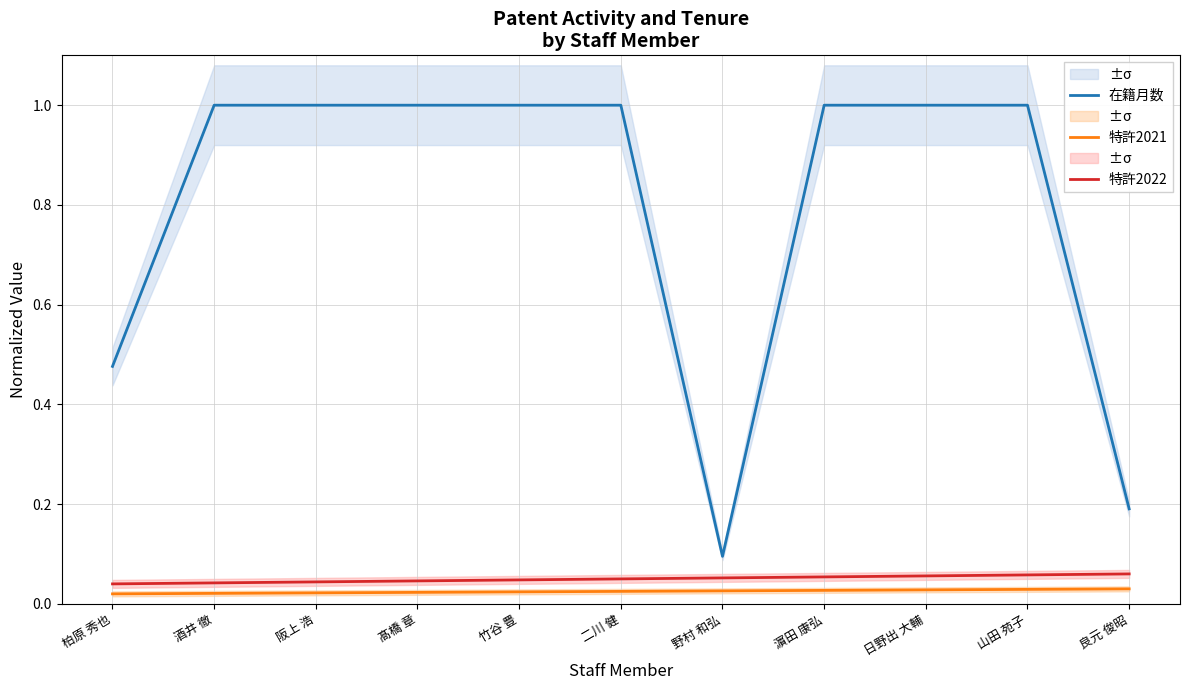

Read the 特許2022 value at 二川 健.

0.1